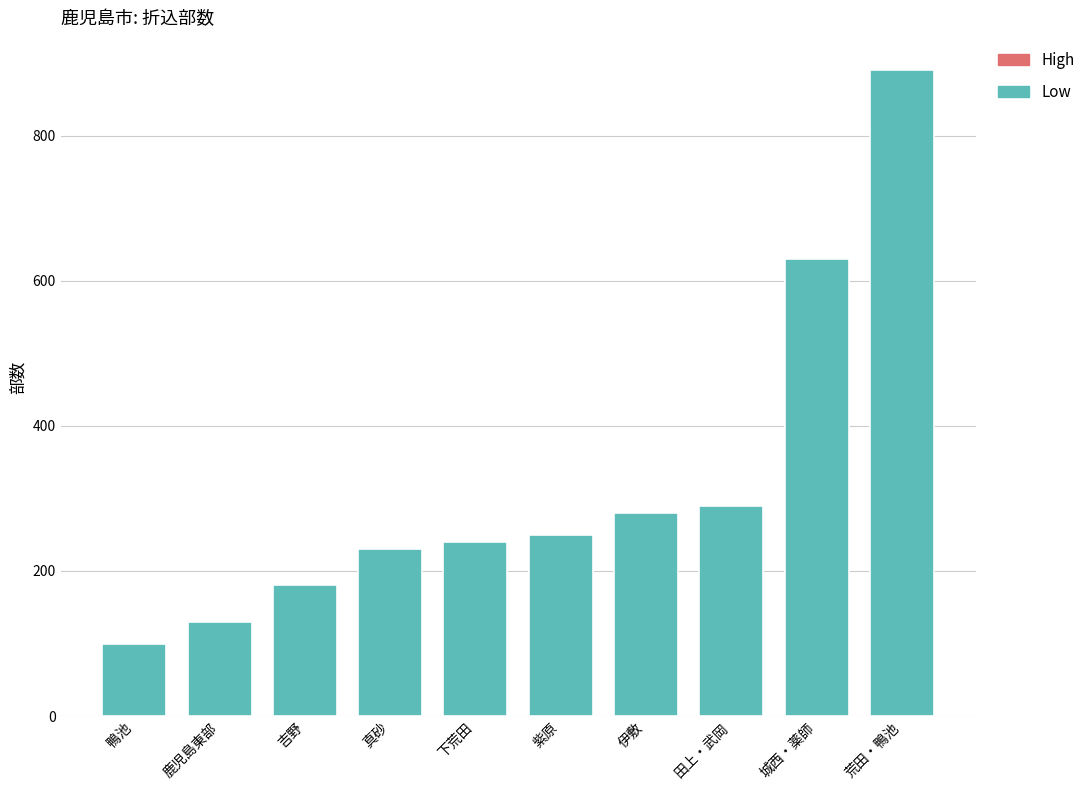

What is the change in value from 鹿児島東部 to 吉野?

+50